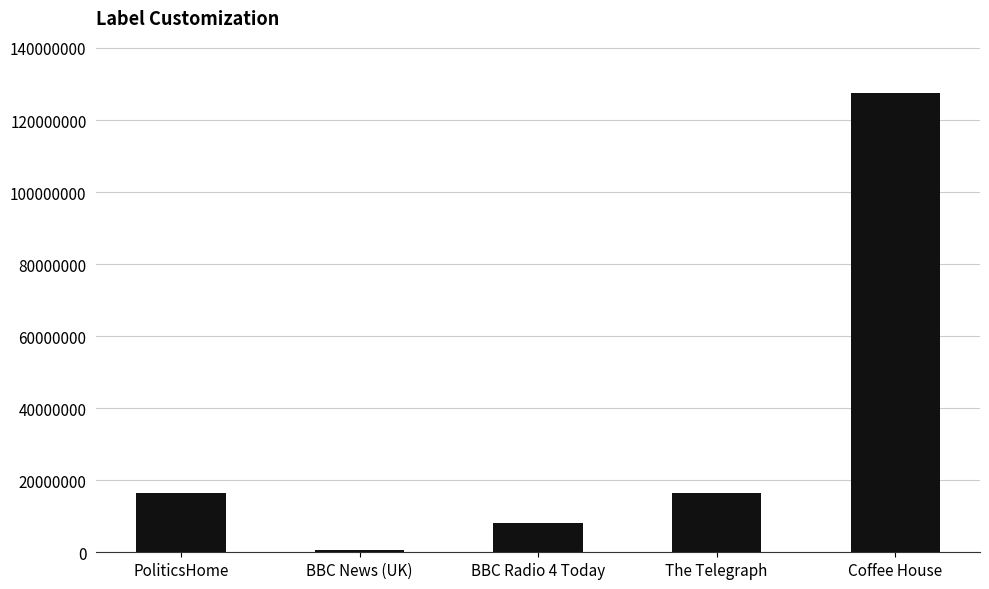

How many data points are less than 16343974?

2